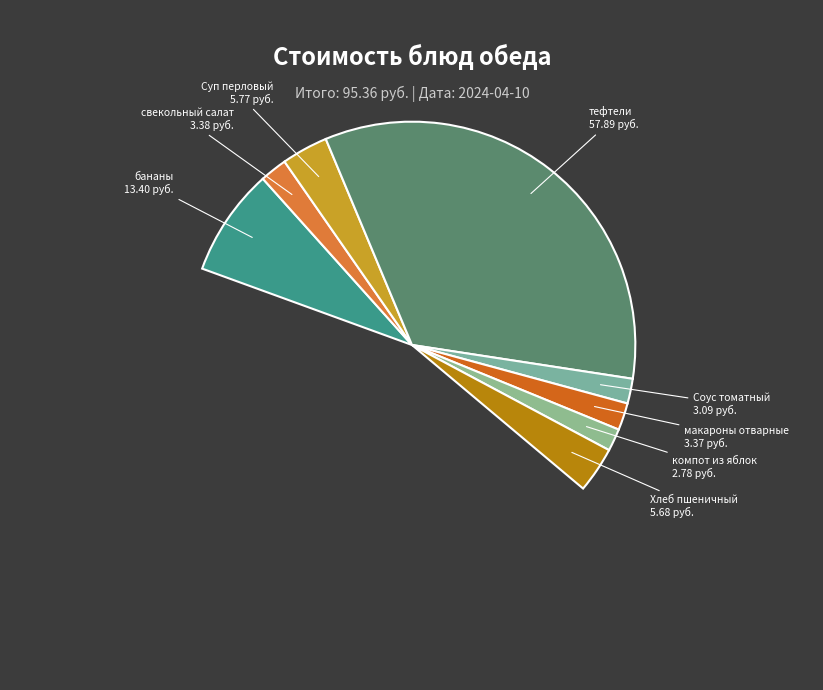

Which category has the biggest portion of the pie?

тефтели